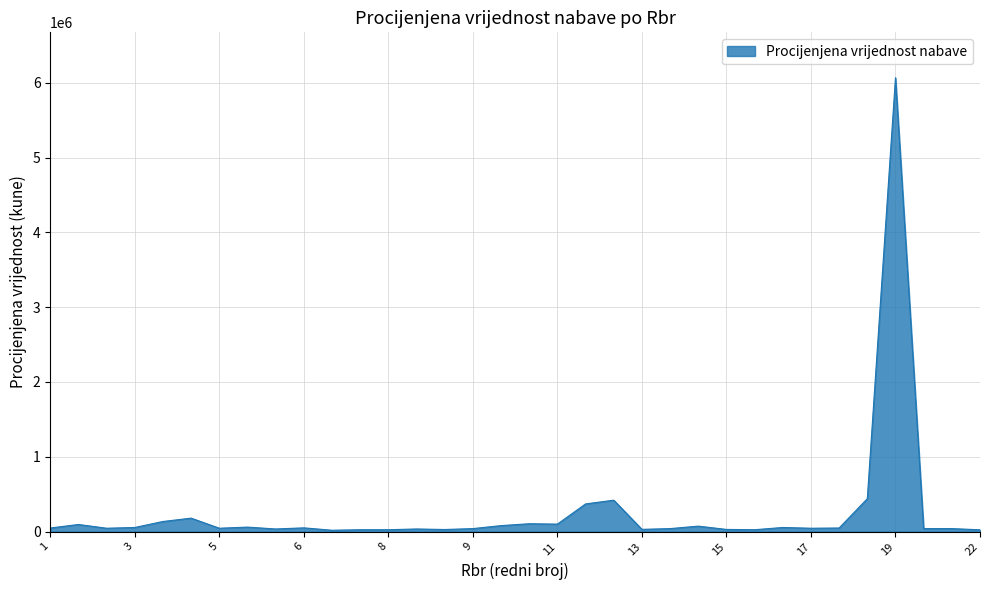

What is the greatest value displayed?

6068000